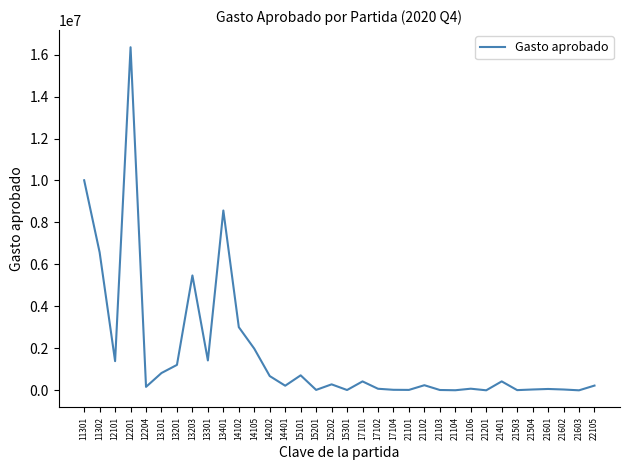

Between 13201 and 12201, which is larger?

12201